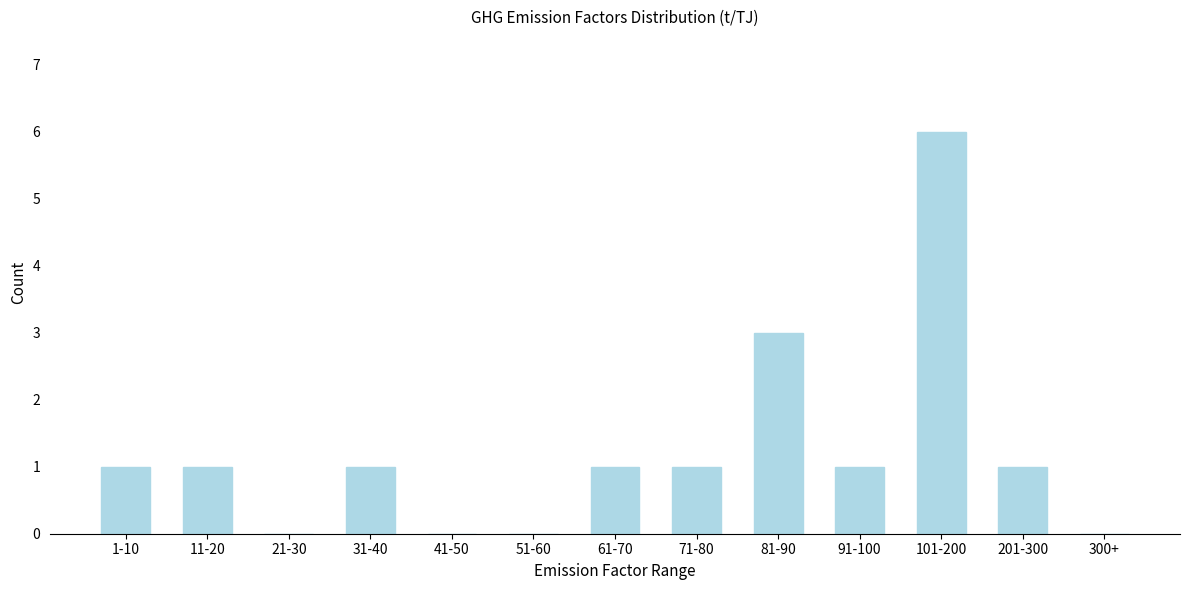

Reading left to right, list all the values displayed in this chart.

1-10=1	11-20=1	21-30=0	31-40=1	41-50=0	51-60=0	61-70=1	71-80=1	81-90=3	91-100=1	101-200=6	201-300=1	300+=0